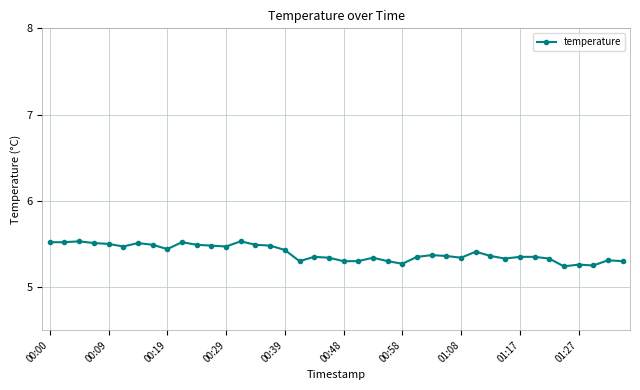

What is the greatest value displayed?

5.5